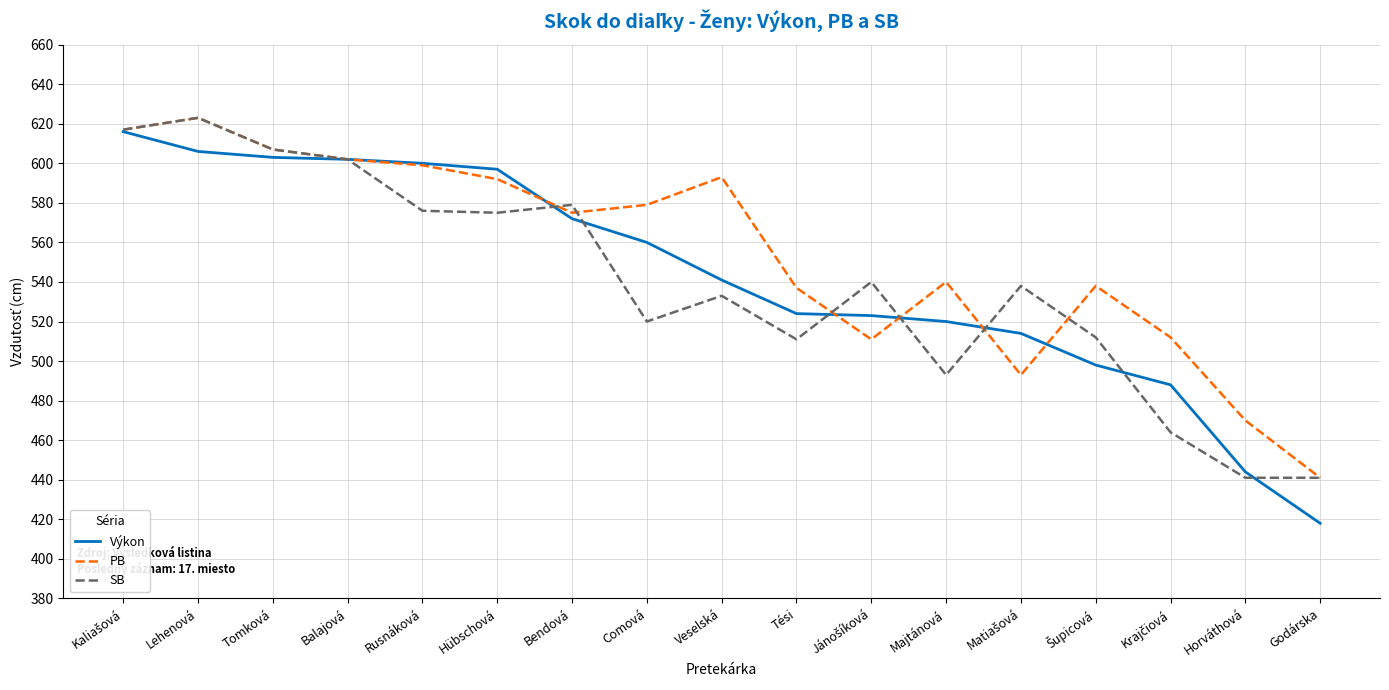

Which series has the largest total across all categories?

PB